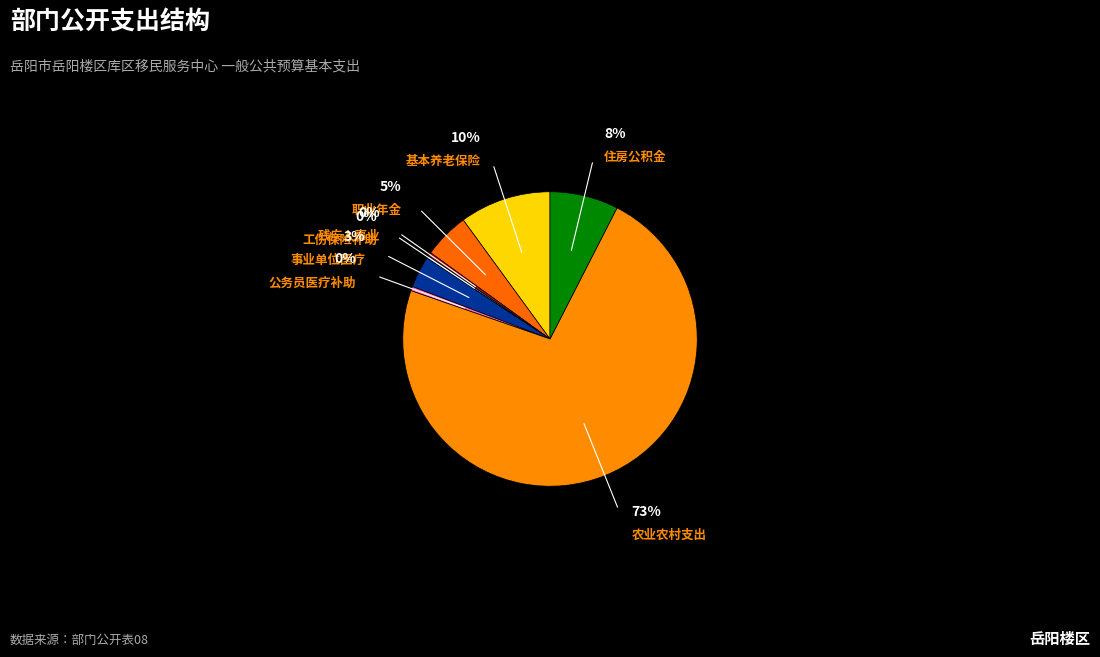

Does 事业单位医疗 represent more than half of the total?

No